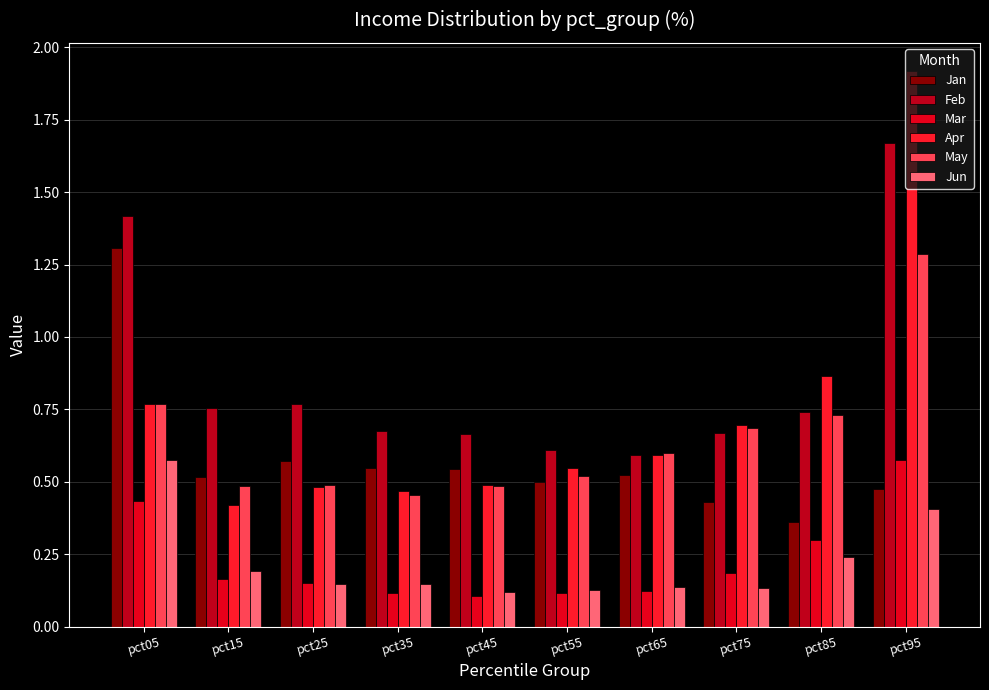

The value of Mar at pct45 is 0.1. True or false?

True